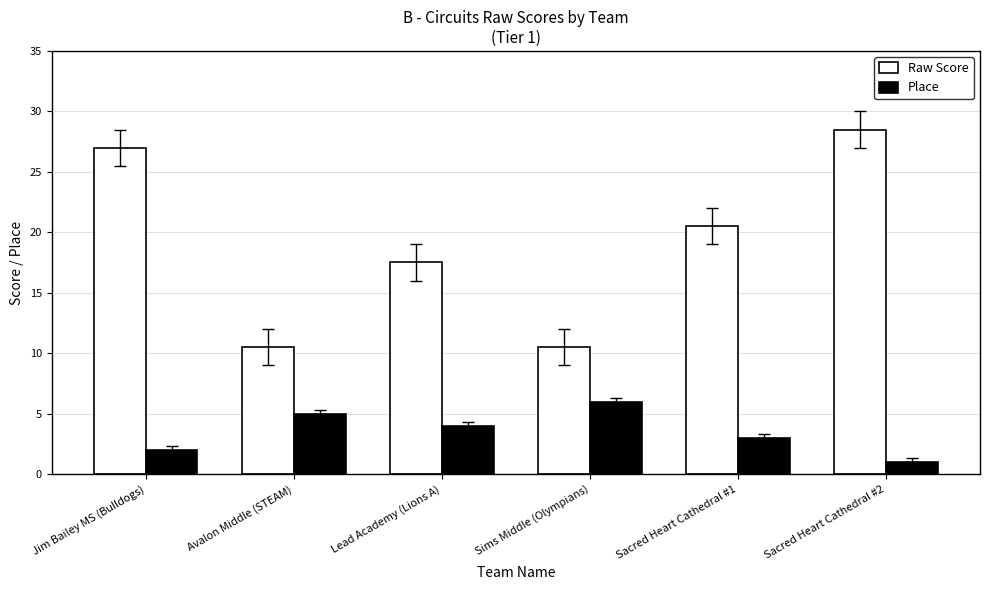

What is the difference between the Place values at Jim Bailey MS (Bulldogs) and Sacred Heart Cathedral #2?

1.0